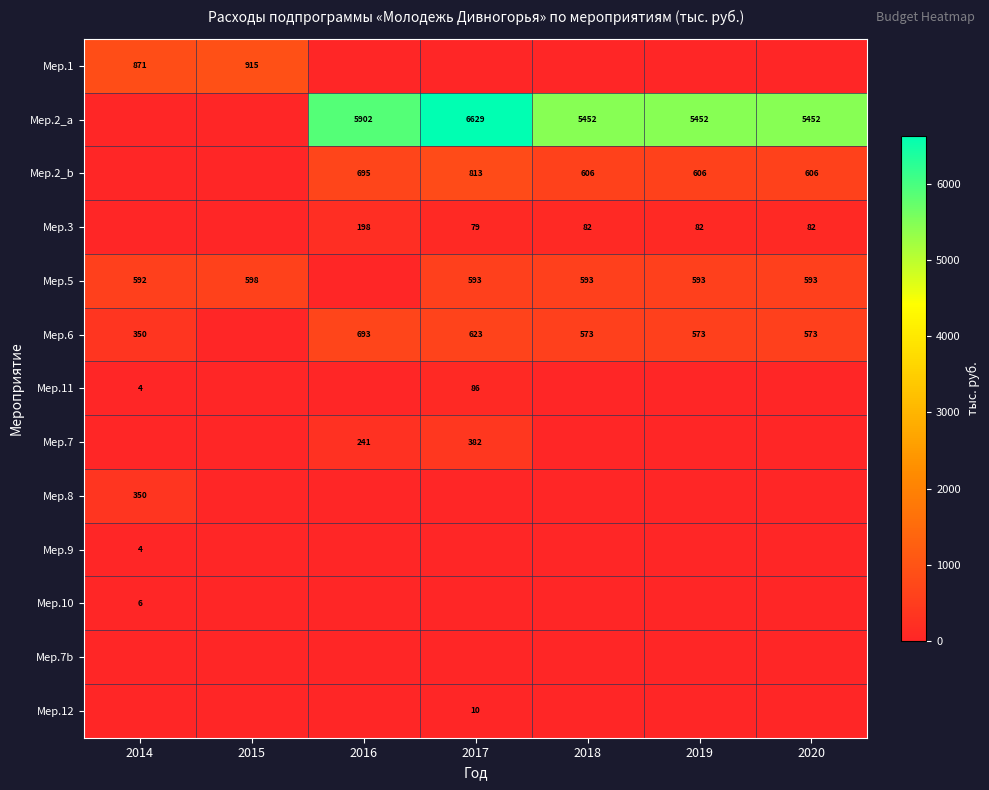

The value of Мер.11 at 2017 is 40. True or false?

False